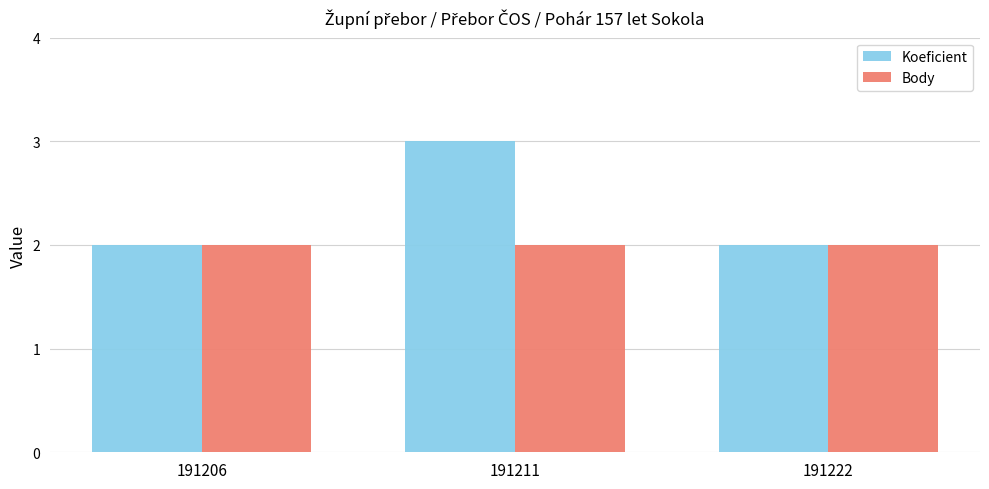

How many bars are there in each group?

2